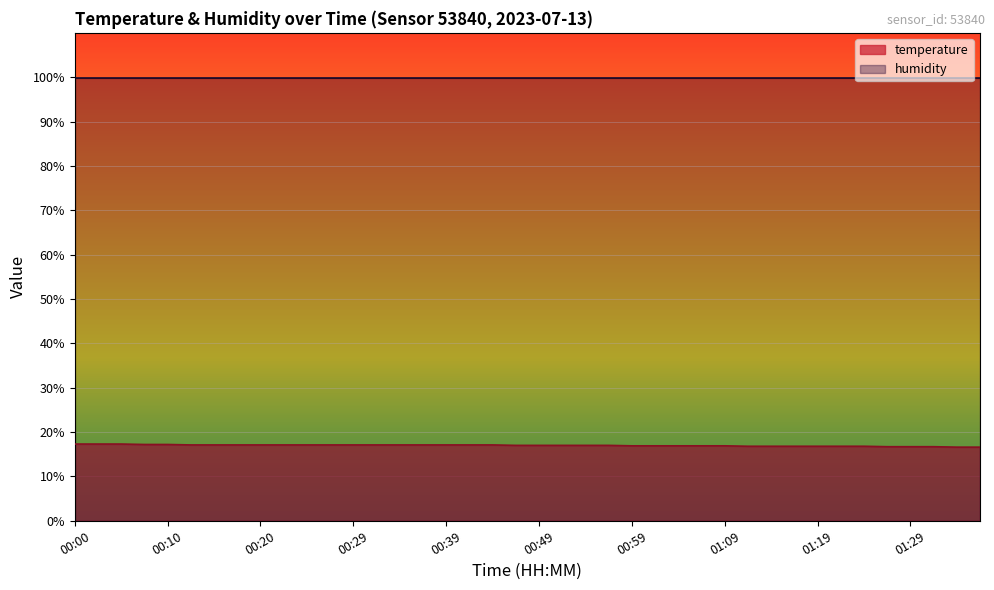

Rank the categories by value from lowest to highest.

01:33, 01:36, 01:26, 01:29, 01:31, 01:11, 01:14, 01:16, 01:19, 01:21, 01:24, 00:59, 01:01, 01:04, 01:06, 01:09, 00:47, 00:49, 00:52, 00:54, 00:57, 00:12, 00:15, 00:17, 00:20, 00:22, 00:25, 00:27, 00:29, 00:32, 00:34, 00:37, 00:39, 00:42, 00:44, 00:07, 00:10, 00:00, 00:02, 00:05